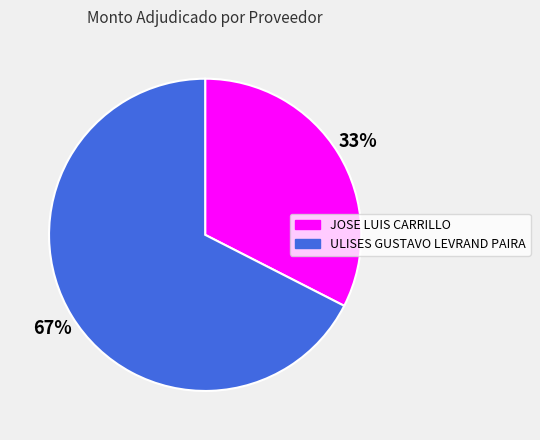

Count the number of slices in the pie.

2